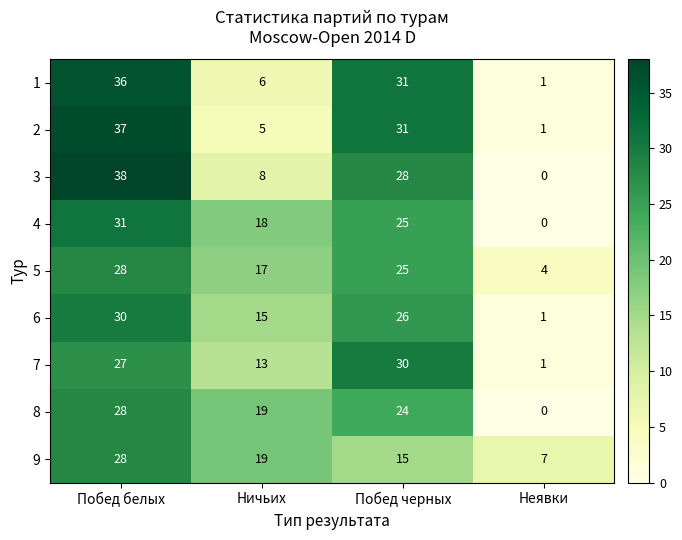

How many 9 values are between 15 and 28?

3